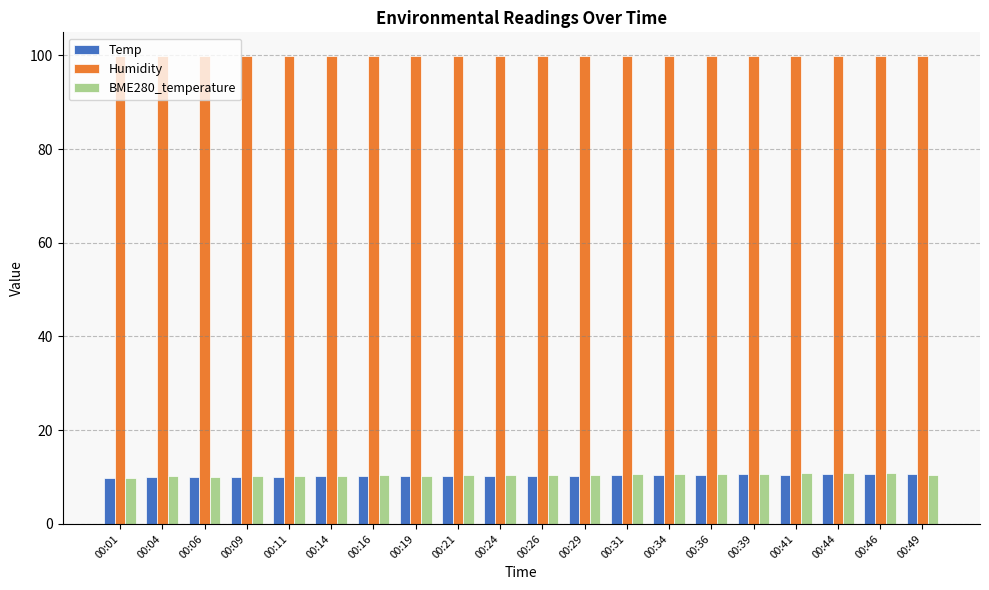

Is it true that BME280_temperature equals 7.2 at 00:39?

False